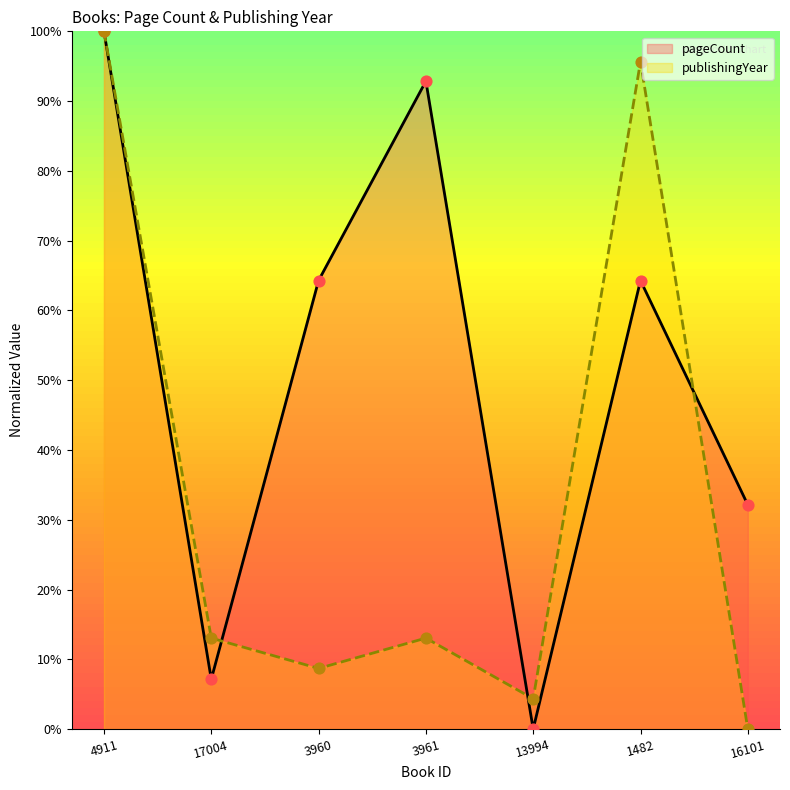

Which series has the largest total across all categories?

pageCount